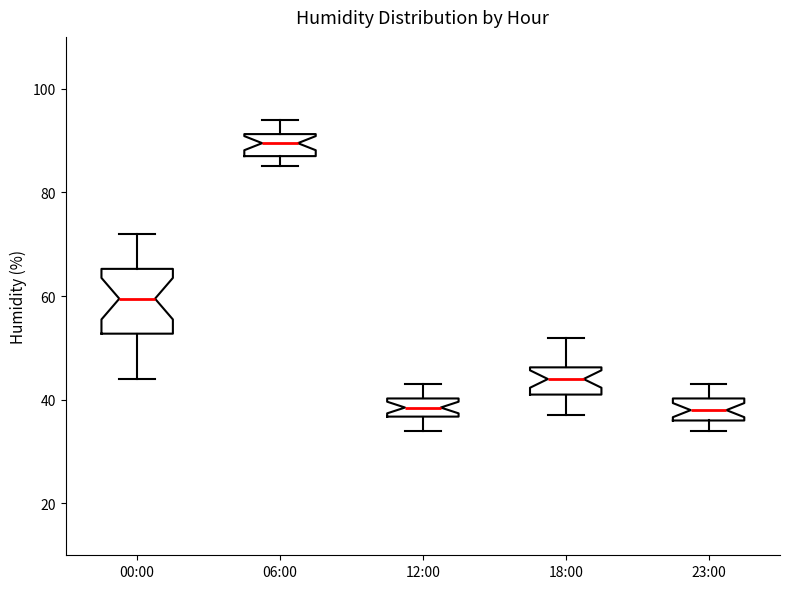

Reading left to right, read every box against the y-axis: the position of its median line, the range the box covers, and the ends of its whiskers. The values are not printed on the chart, so give them approximately, as read against the axis.

00:00: median 60, box 52 to 66, whiskers 44 to 72
06:00: median 90, box 88 to 92, whiskers 86 to 94
12:00: median 38, box 36 to 40, whiskers 34 to 44
18:00: median 44, box 42 to 46, whiskers 38 to 52
23:00: median 38, box 36 to 40, whiskers 34 to 44